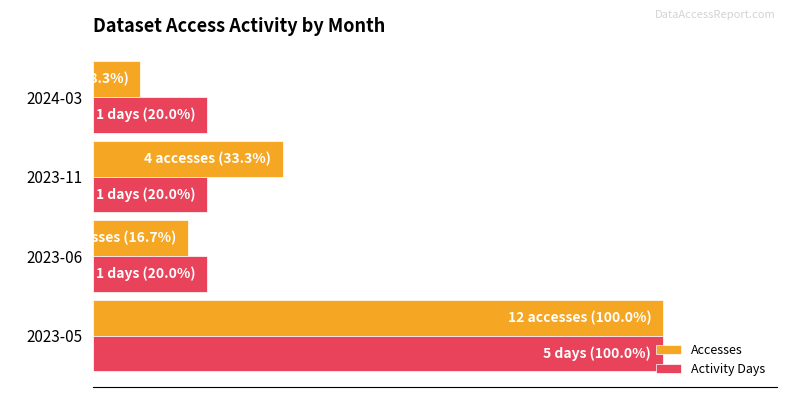

Which series has the largest total across all categories?

Activity Days